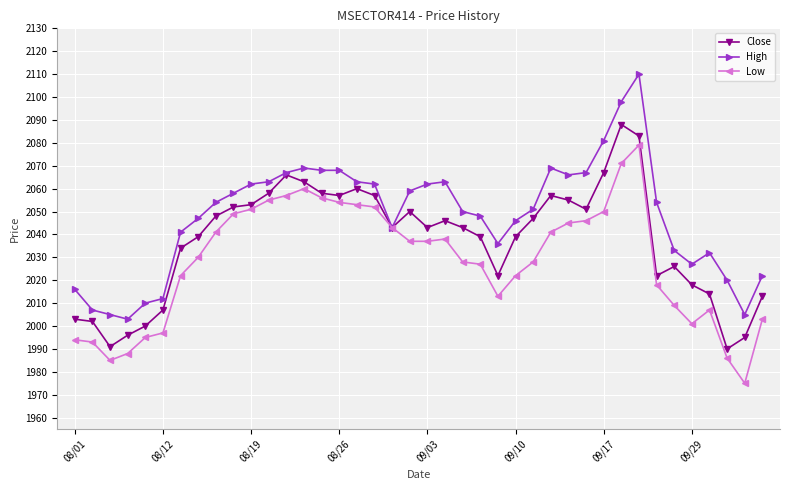

List the series in order of their peak value, highest first.

High, Close, Low